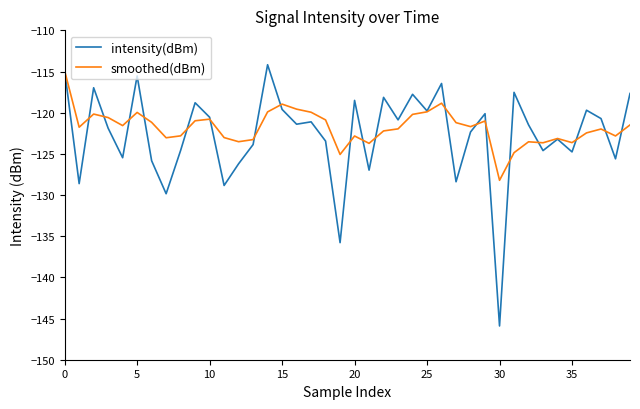

Which series has the widest spread of values?

intensity(dBm)